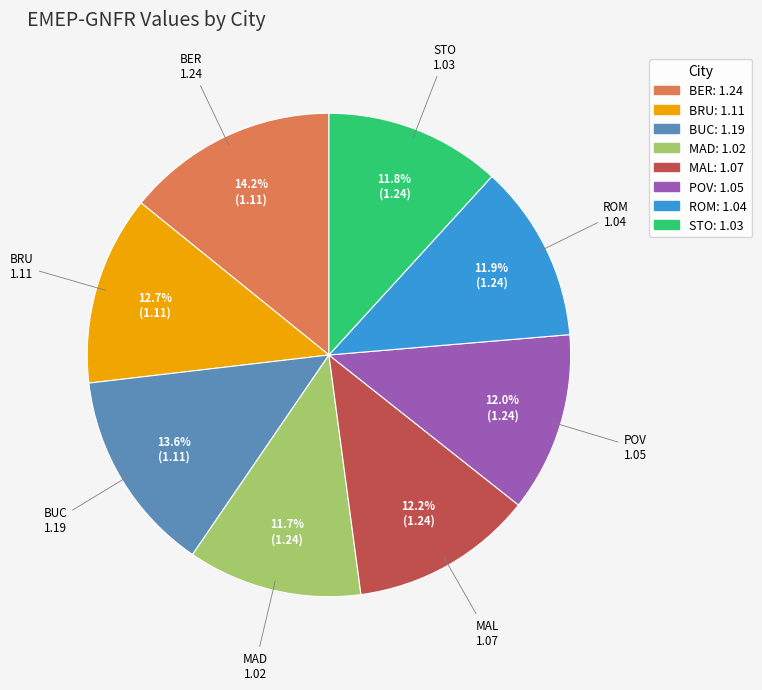

What percentage is NOT represented by POV?

88.0%